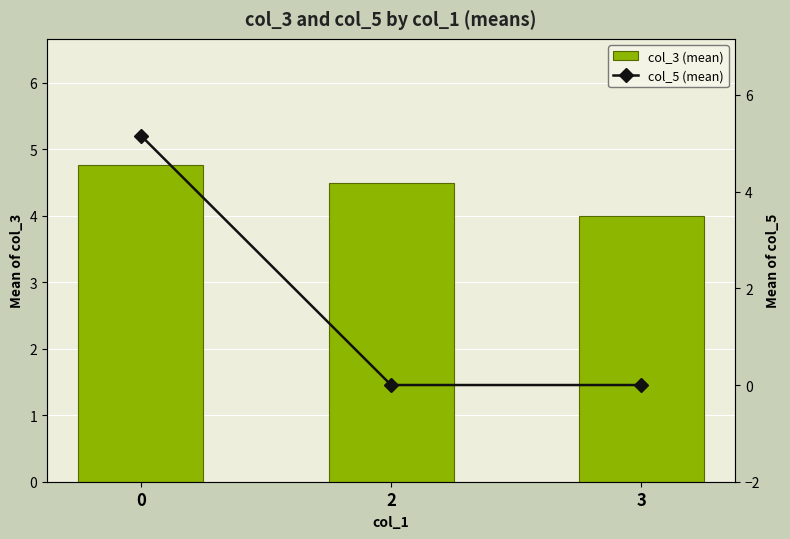

What are all the series names shown in the legend?

col_3 (mean), col_5 (mean)